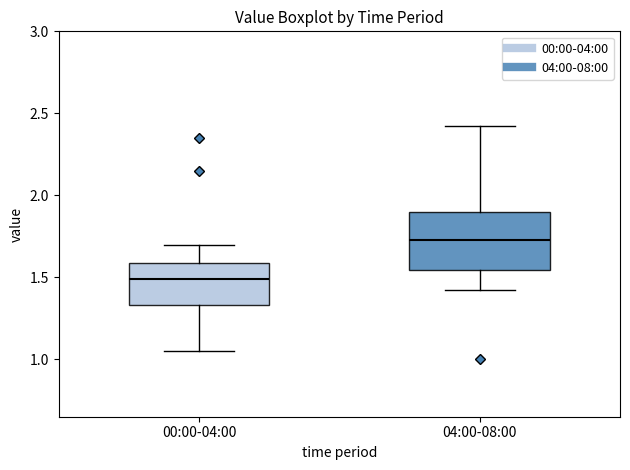

Which box has the highest median line?

04:00-08:00